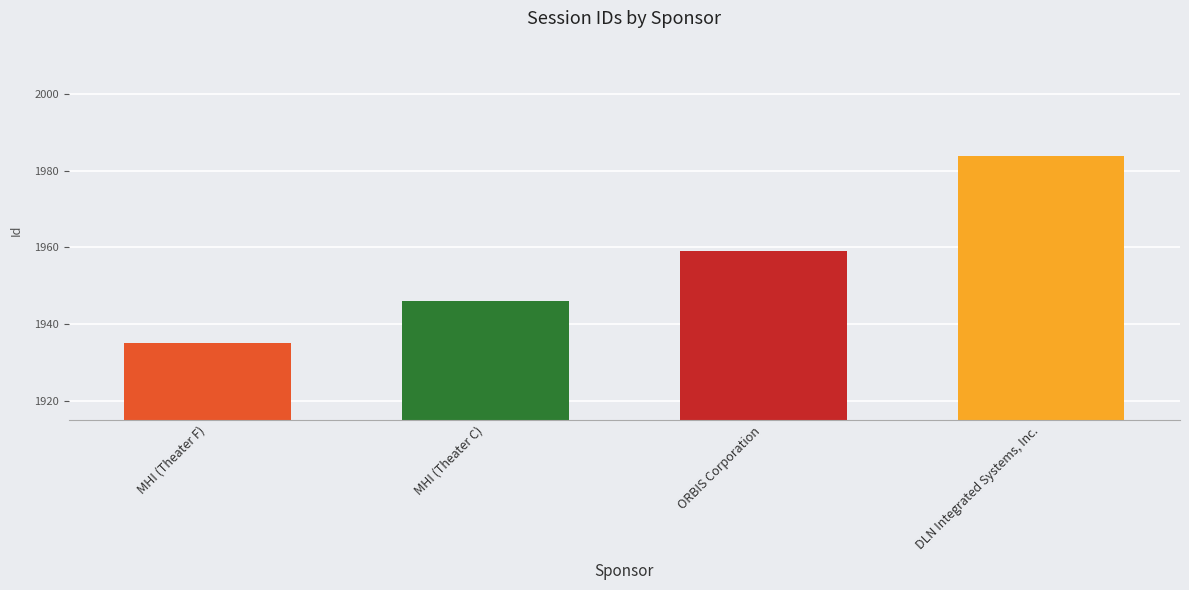

Reading left to right, transcribe all the data shown in this chart.

1935	1946	1959	1984